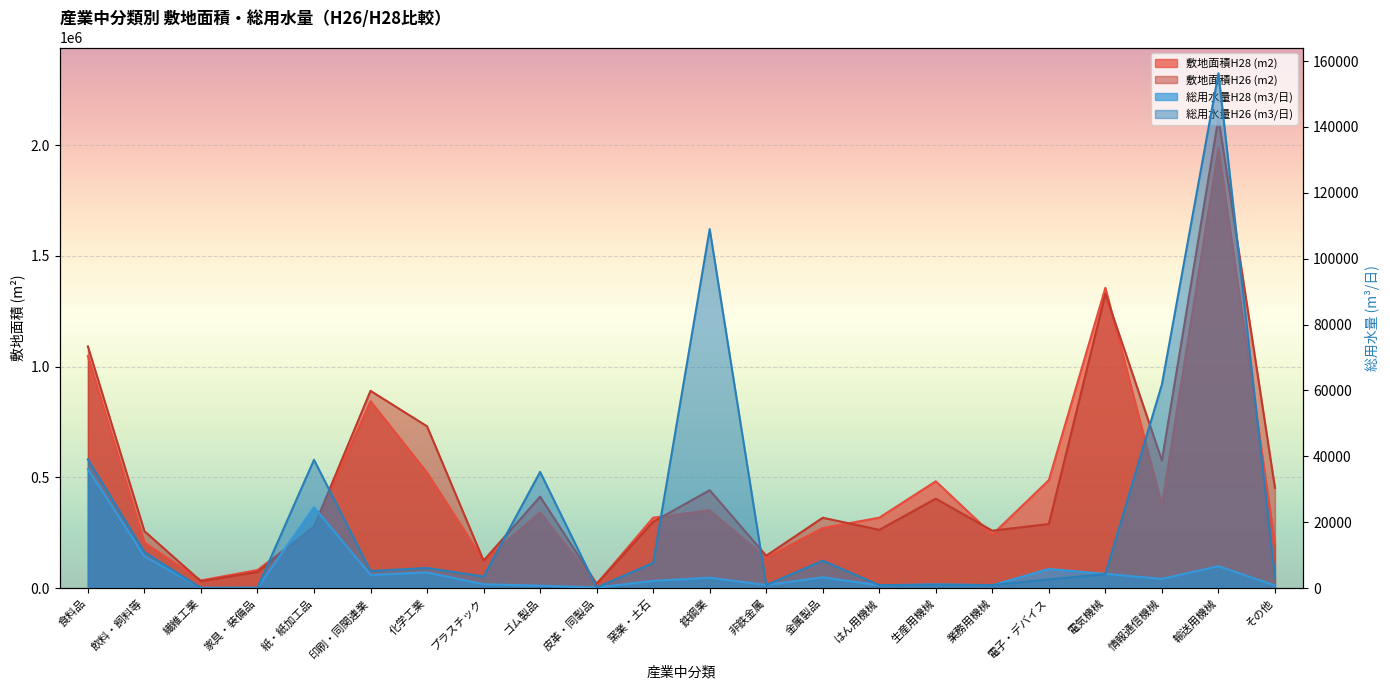

At how many categories does at least one series exceed 1329815?

2